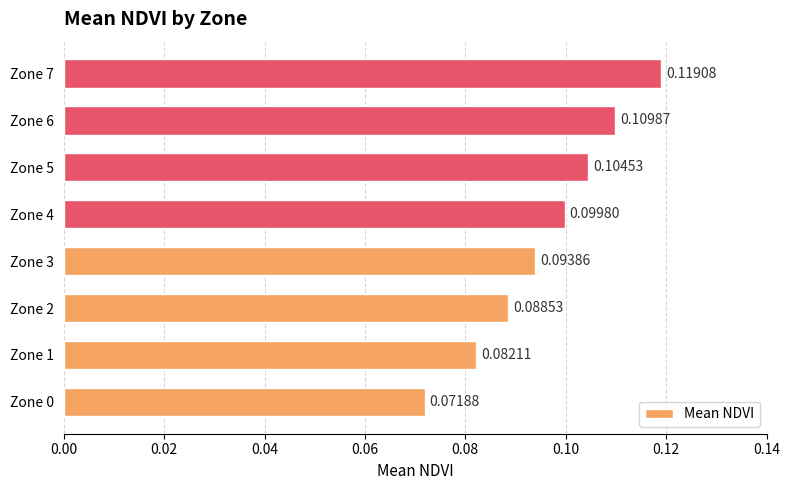

List the labels in order of value, largest first.

Zone 7, Zone 6, Zone 5, Zone 4, Zone 3, Zone 2, Zone 1, Zone 0